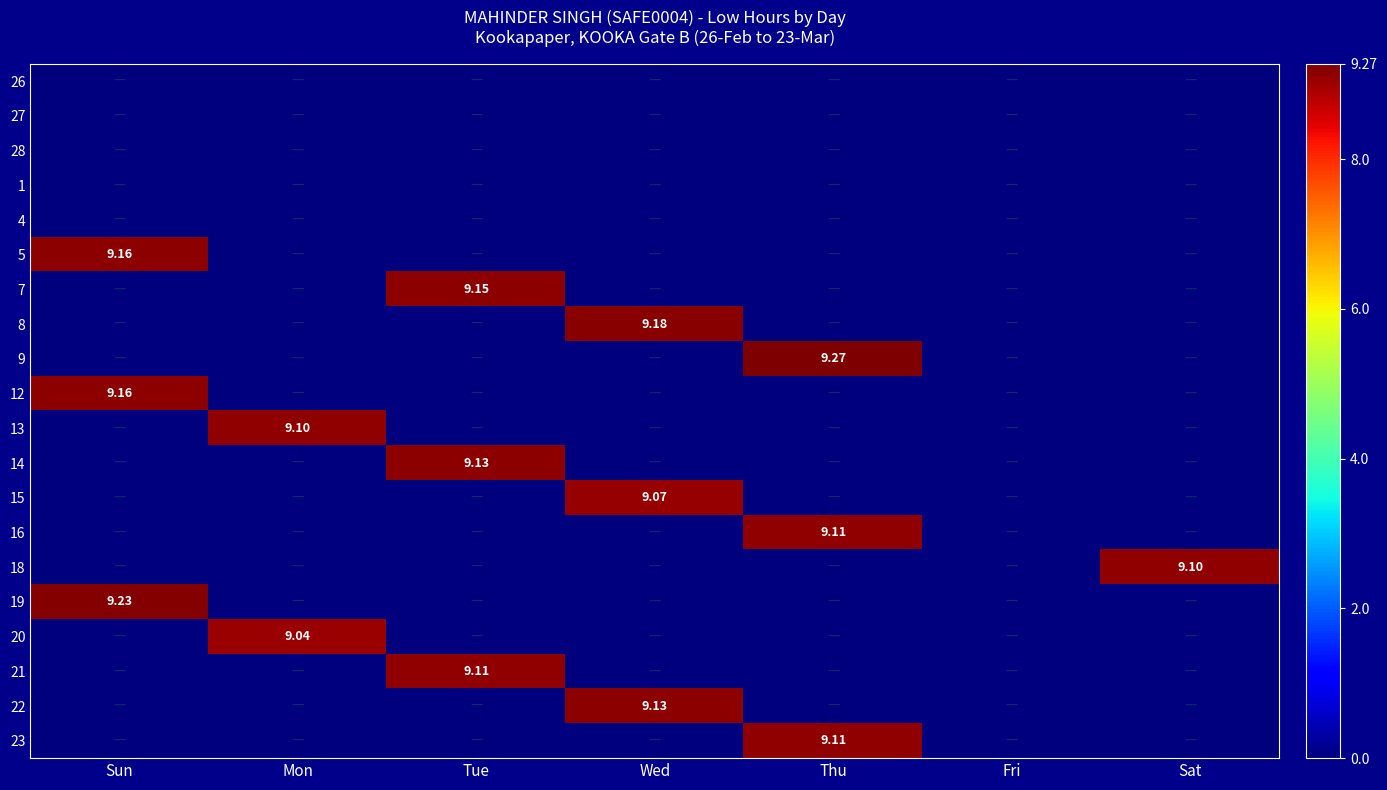

The 8 series shows 0.0 at Tue. True or false?

True